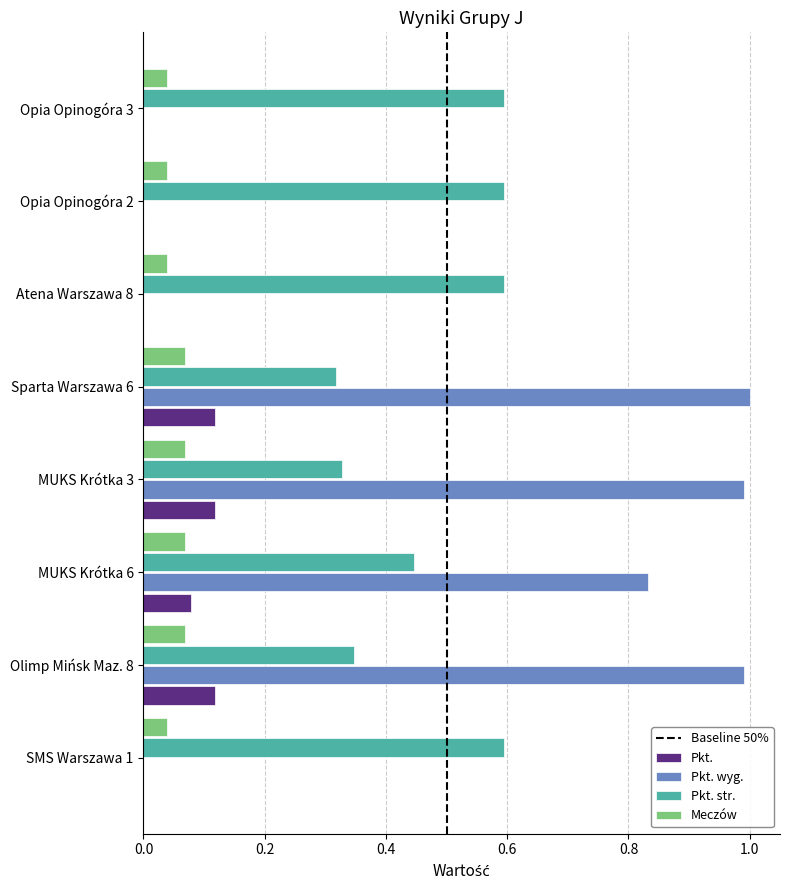

The value of Pkt. str. at Opia Opinogóra 2 is 0.6. True or false?

True